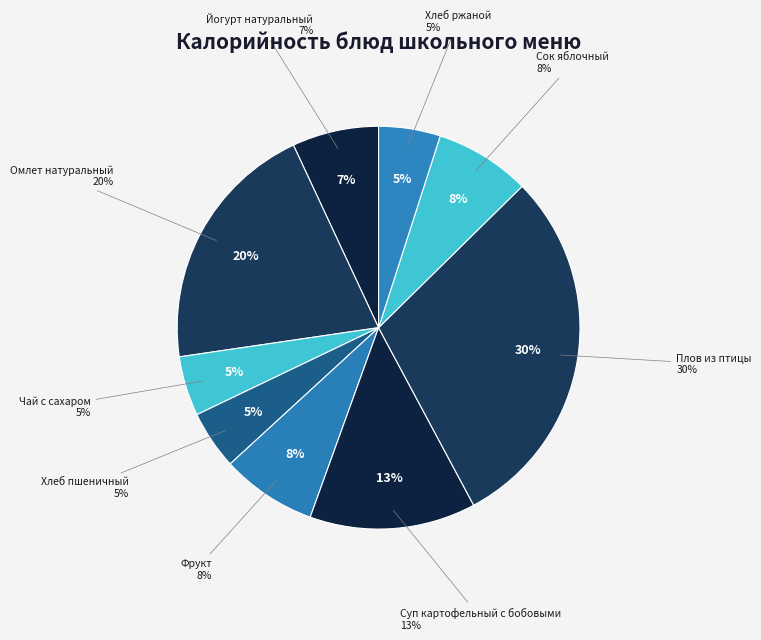

To the nearest percent, what portion does Плов из птицы represent?

30%